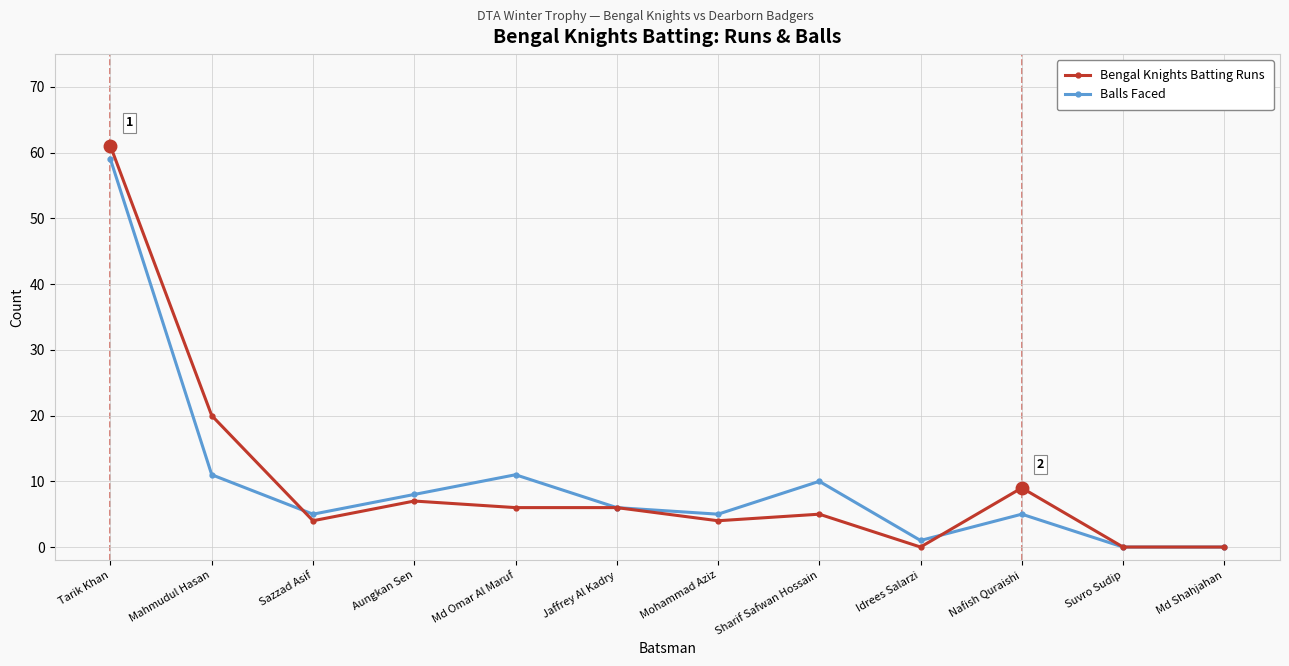

True or false: Balls Faced has more than 2 points higher than both neighbors.

True